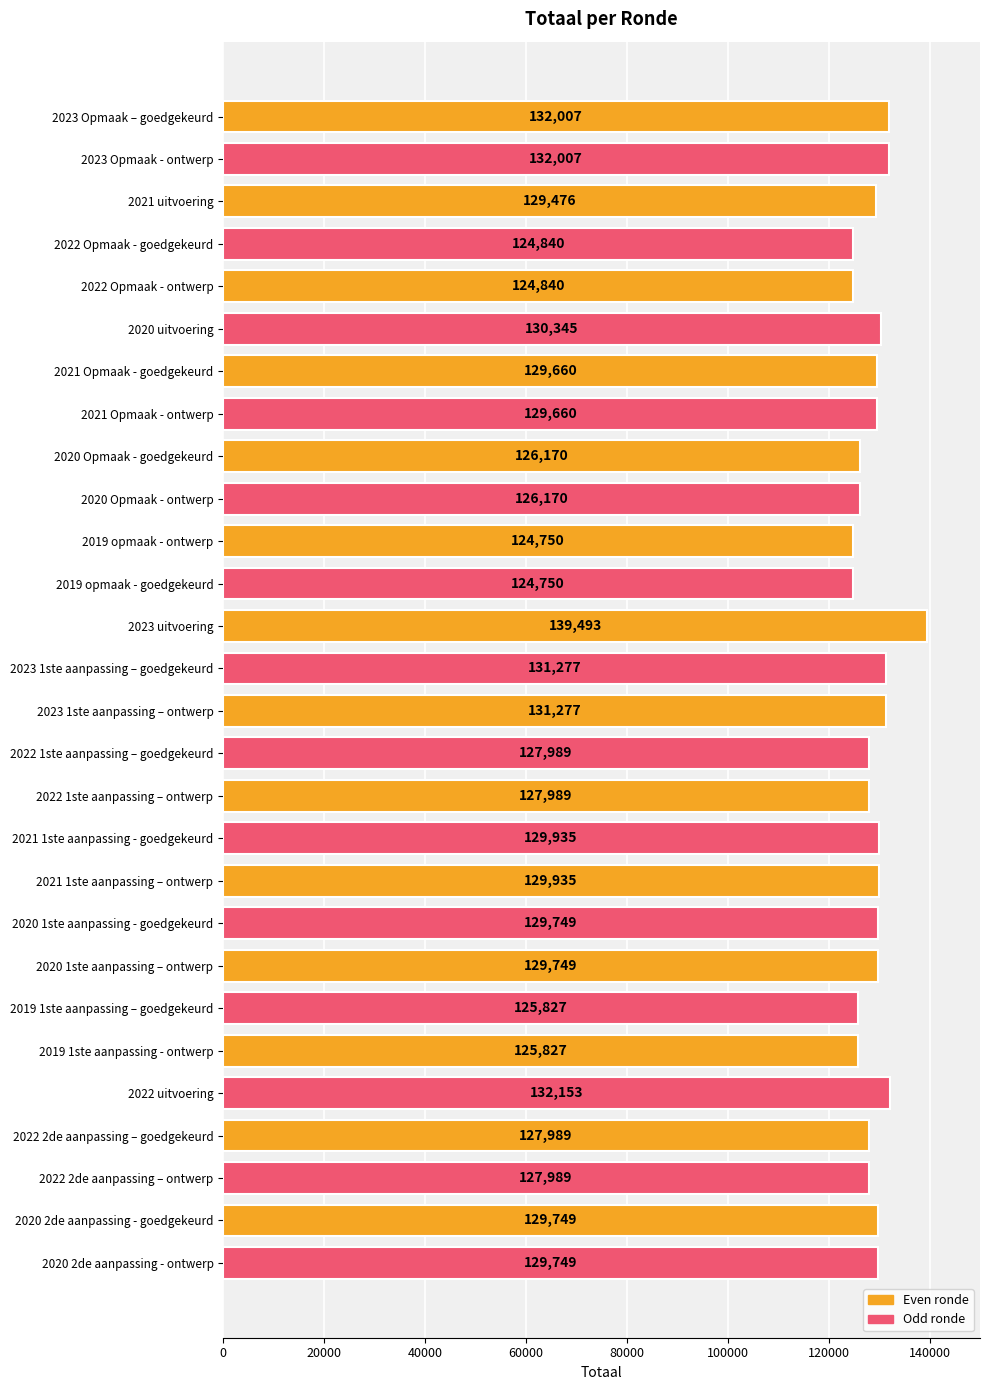

What is the label of the 18th bar from the bottom?

2019 opmaak - ontwerp